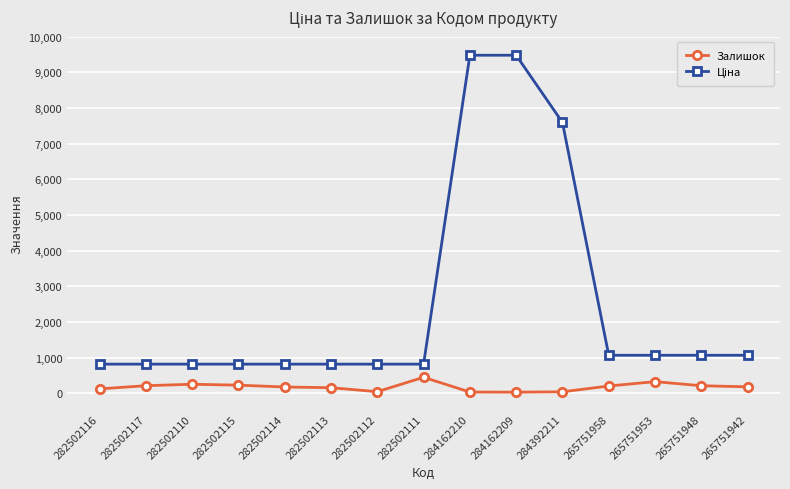

At how many categories does at least one series exceed 7419?

3